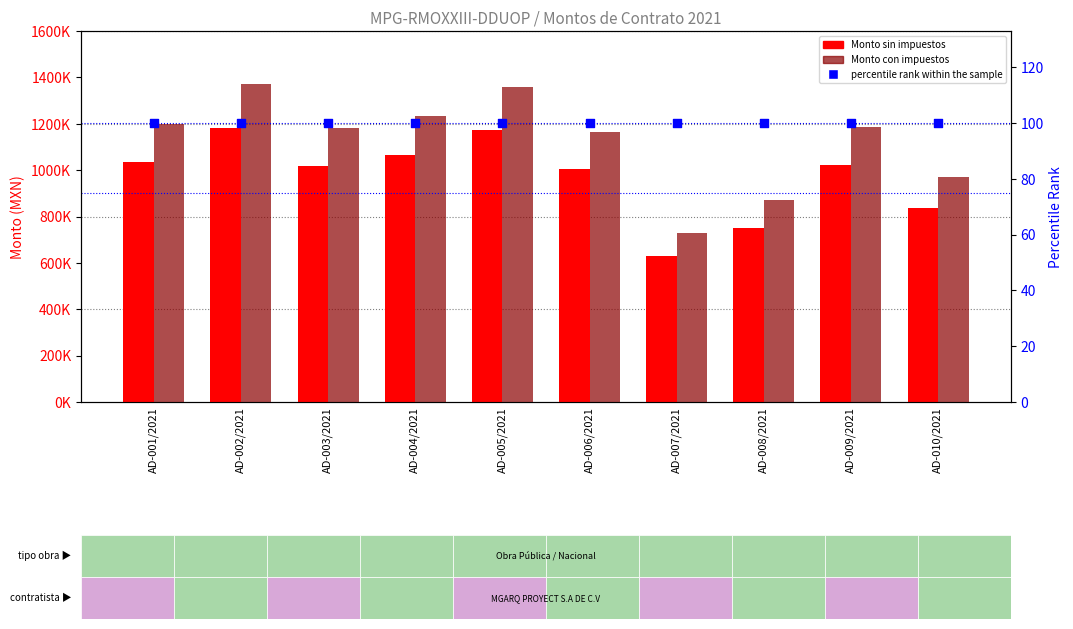

What is the total value across all series at AD-004/2021?

2299847.6